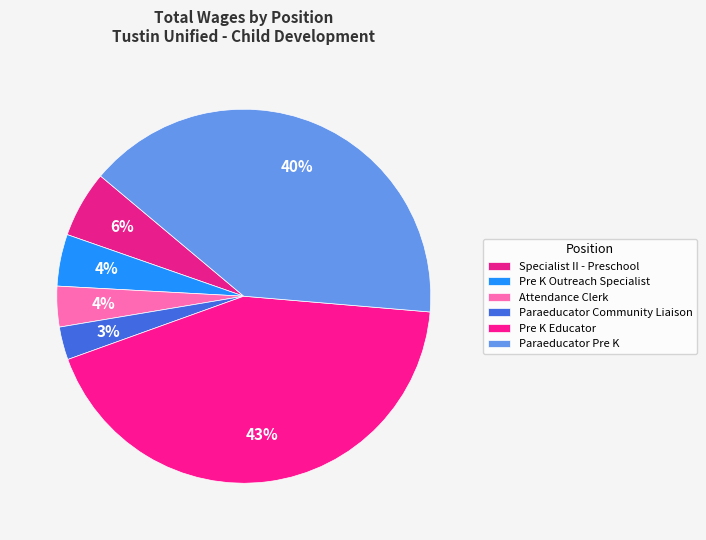

How many segments does this pie chart have?

6